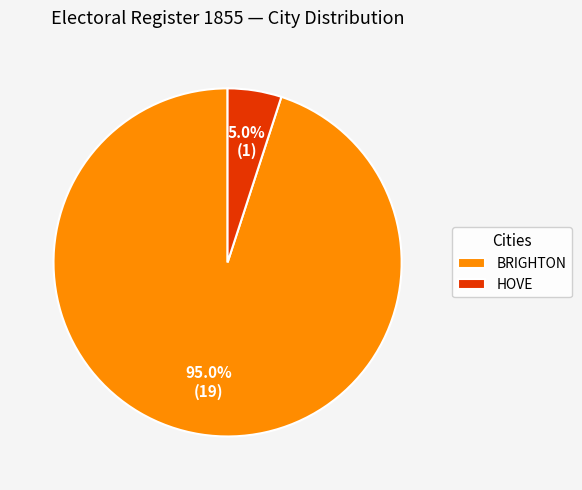

What is the largest slice in the pie chart?

BRIGHTON